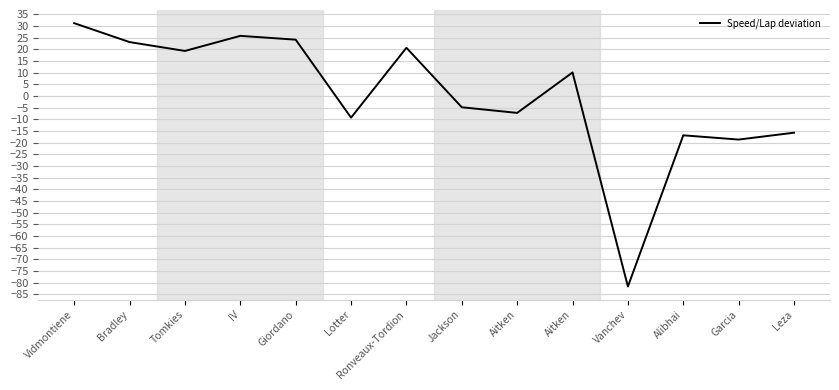

Does the chart have visible grid lines?

Yes